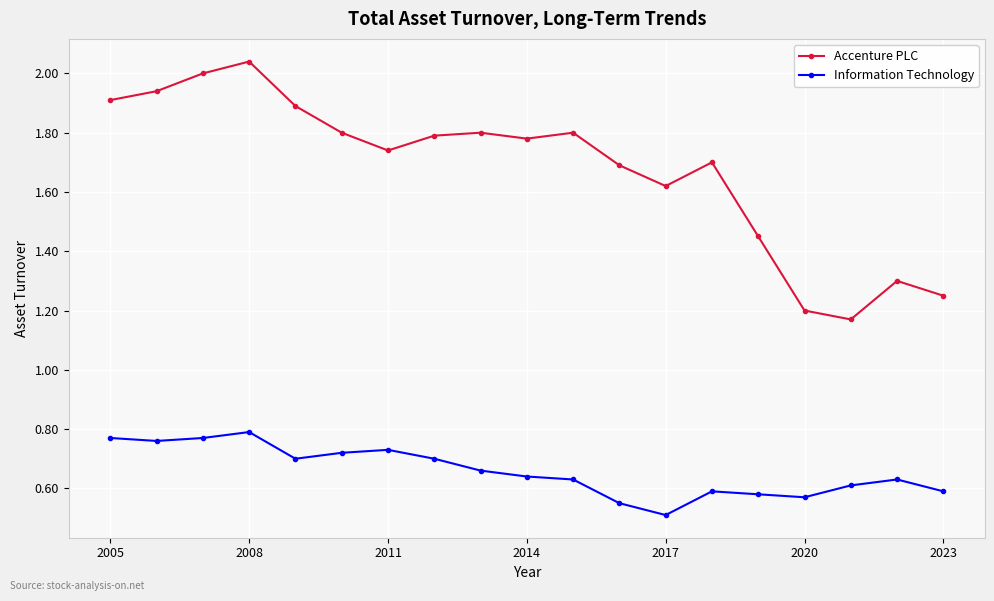

What is the minimum value shown in the chart?

0.5